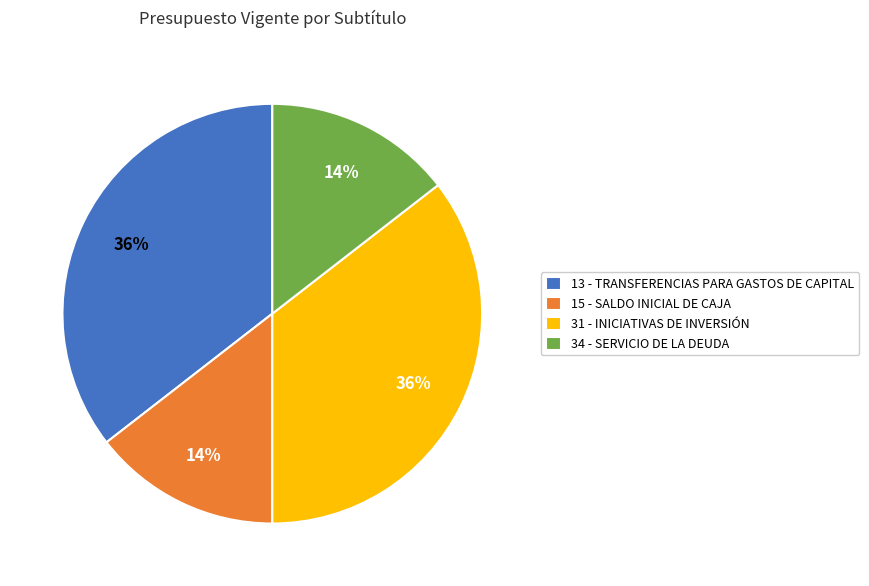

Which has a higher value, 34 - SERVICIO DE LA DEUDA or 31 - INICIATIVAS DE INVERSIÓN?

31 - INICIATIVAS DE INVERSIÓN